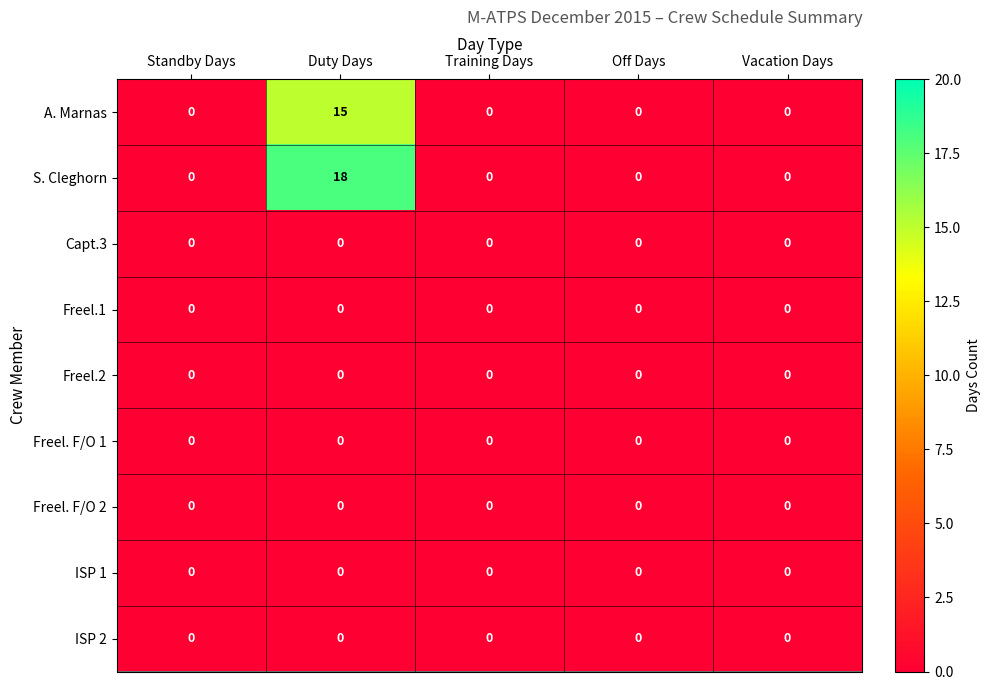

How many distinct data groups are displayed?

9